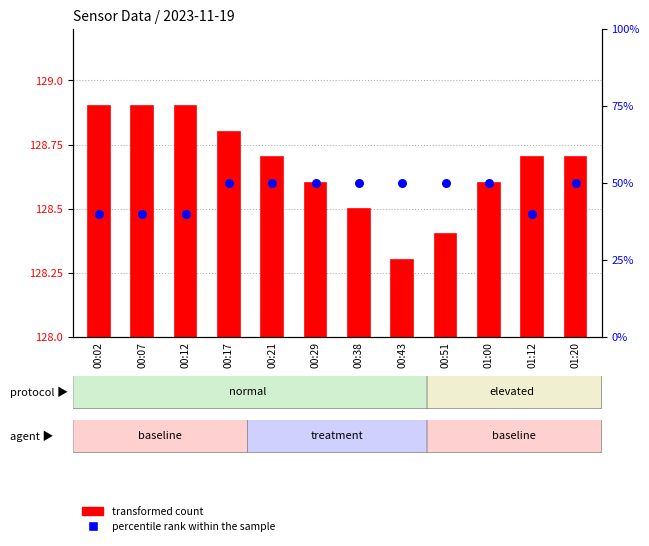

At which category is the sum across all series the highest?

00:17